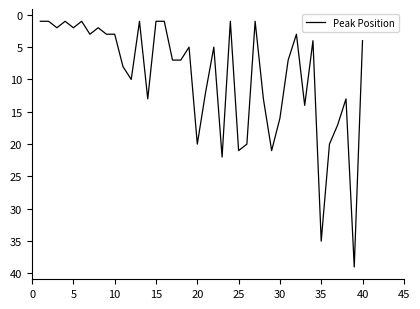

What is the maximum value shown in the chart?

39